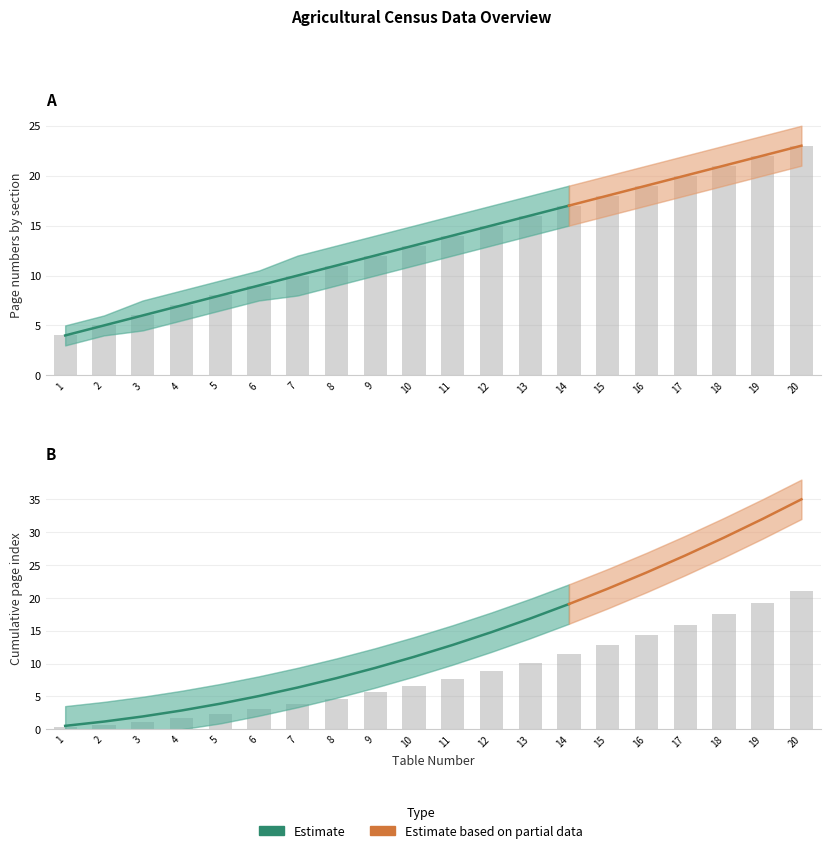

Is it true that Page Number (col_2) equals 1.2 at 2?

False